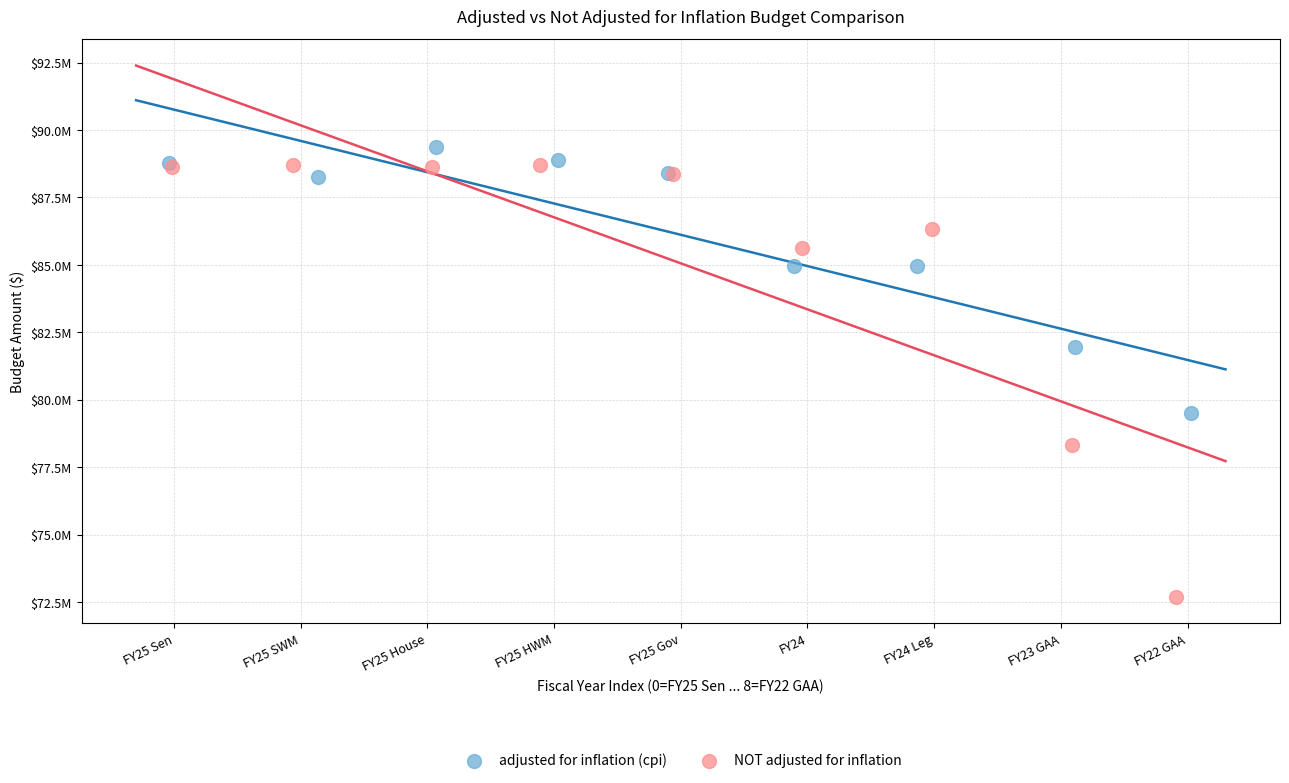

Which series contains the lowest Y value?

NOT adjusted for inflation